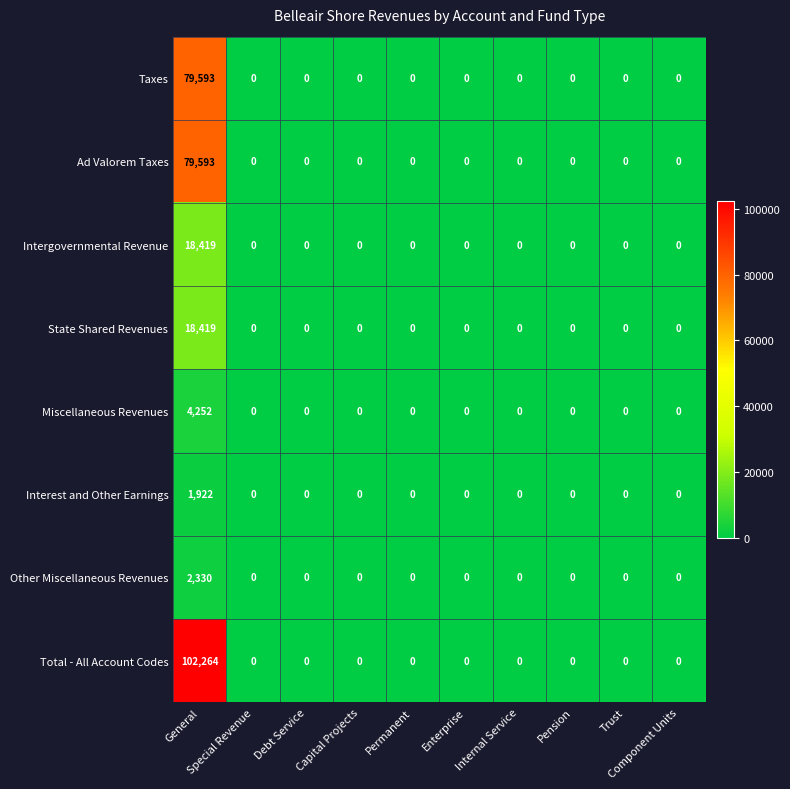

What is the difference between the maximum and minimum values in the State Shared Revenues series?

18419